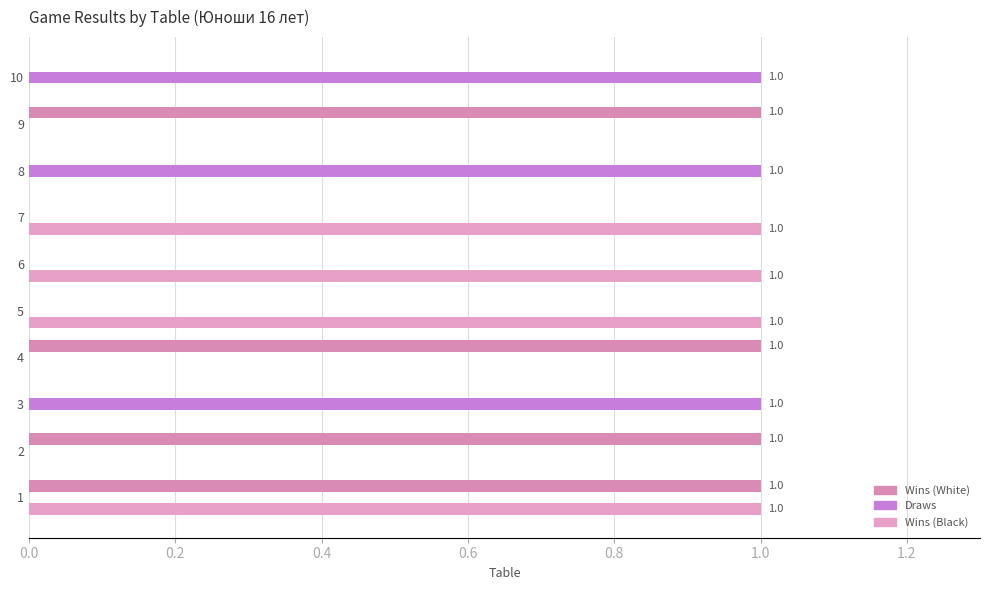

How many distinct data groups are displayed?

3